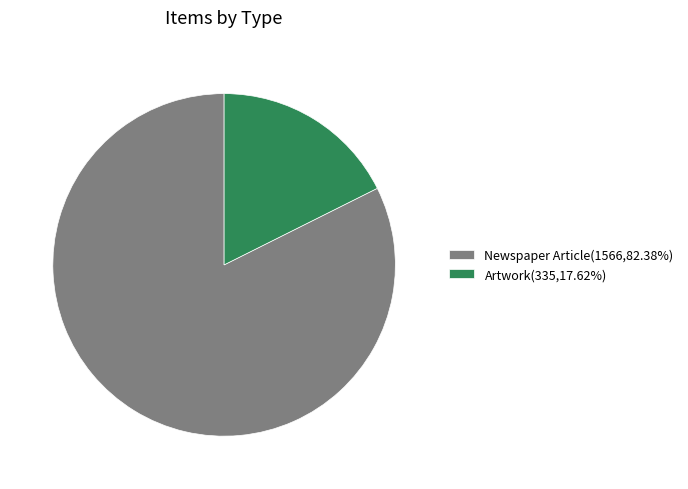

Does Artwork(335,17.62%) account for over 50% of the chart?

No